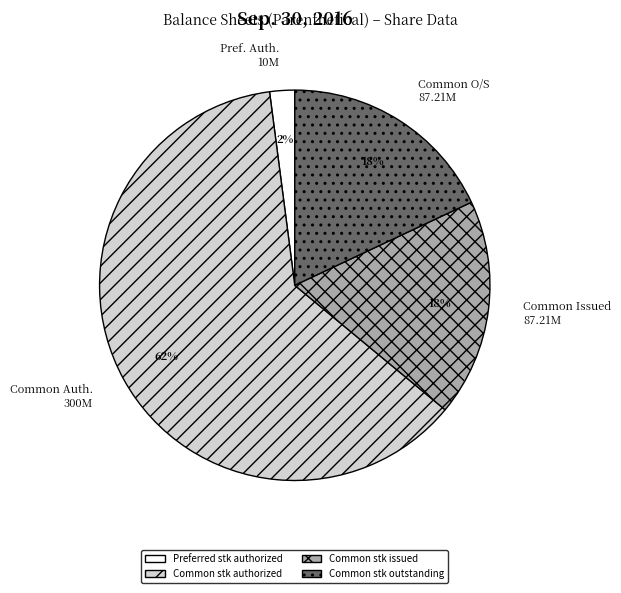

Does any single category account for the majority?

Yes